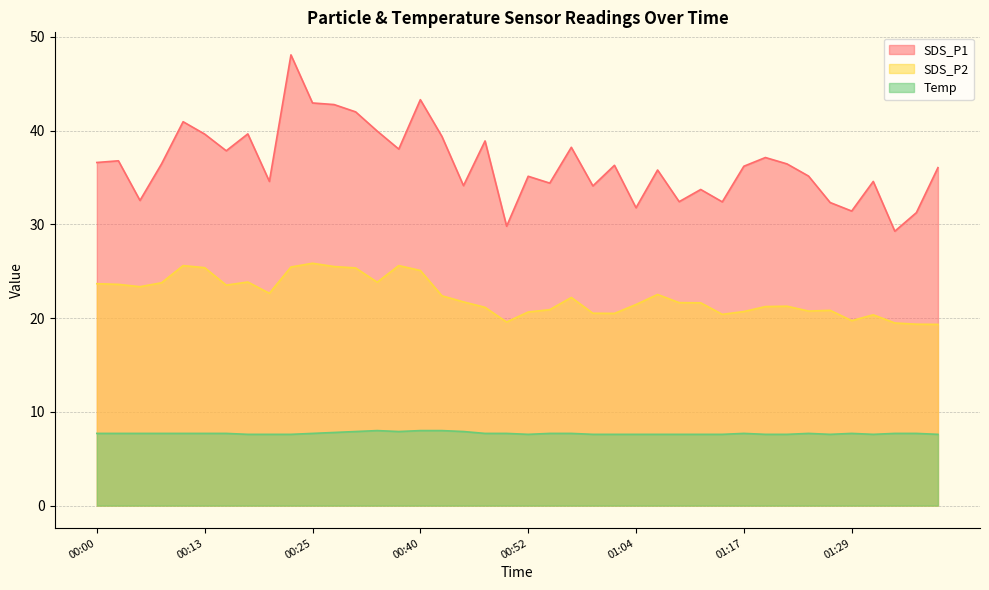

What is the highest value of the SDS_P1 series?

48.1